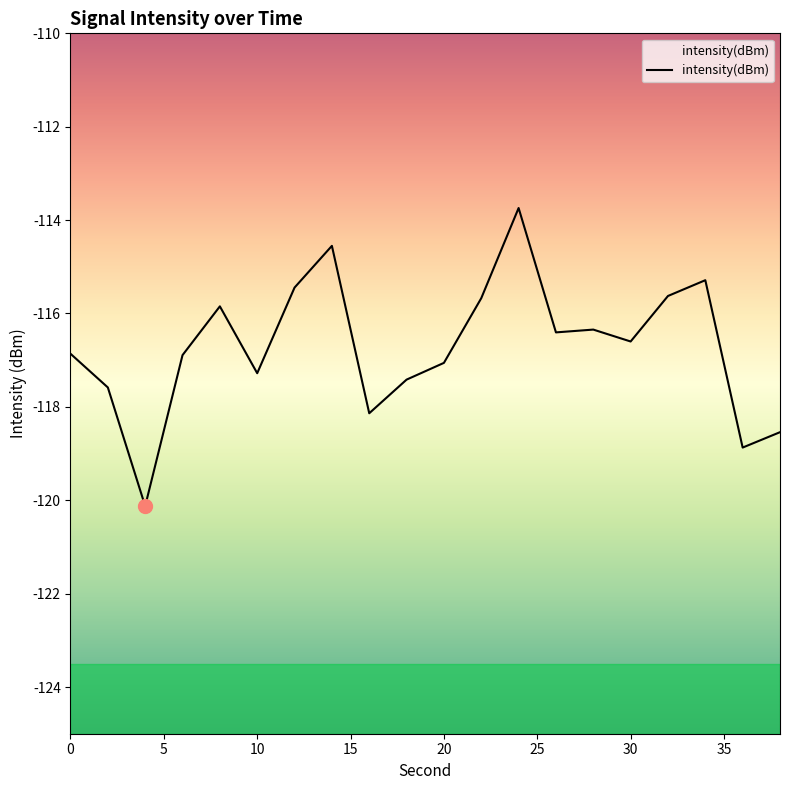

Is it true that the value at 8 is -184.4?

False